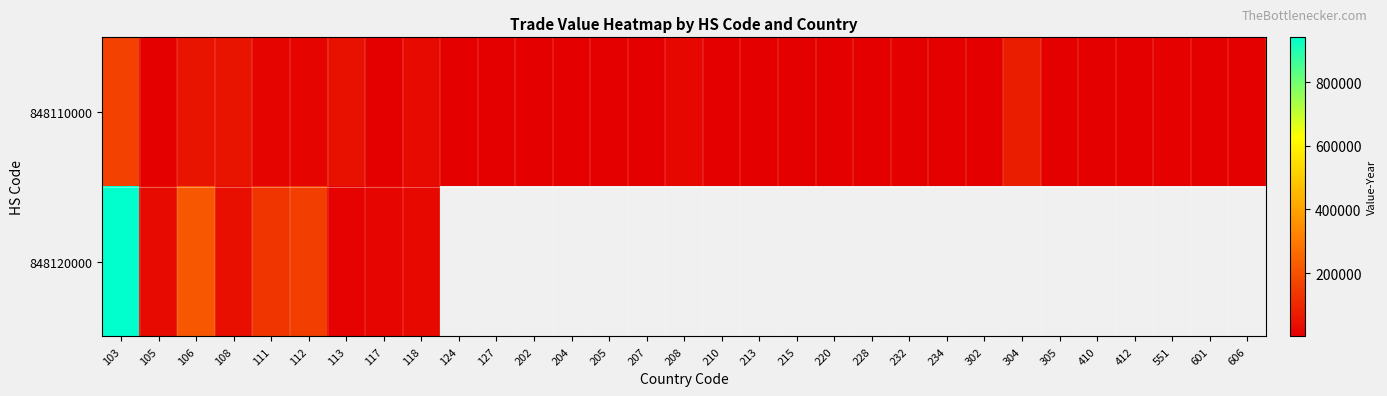

Is the value of 848120000 at 232 greater than the value of 848110000 at 220?

No